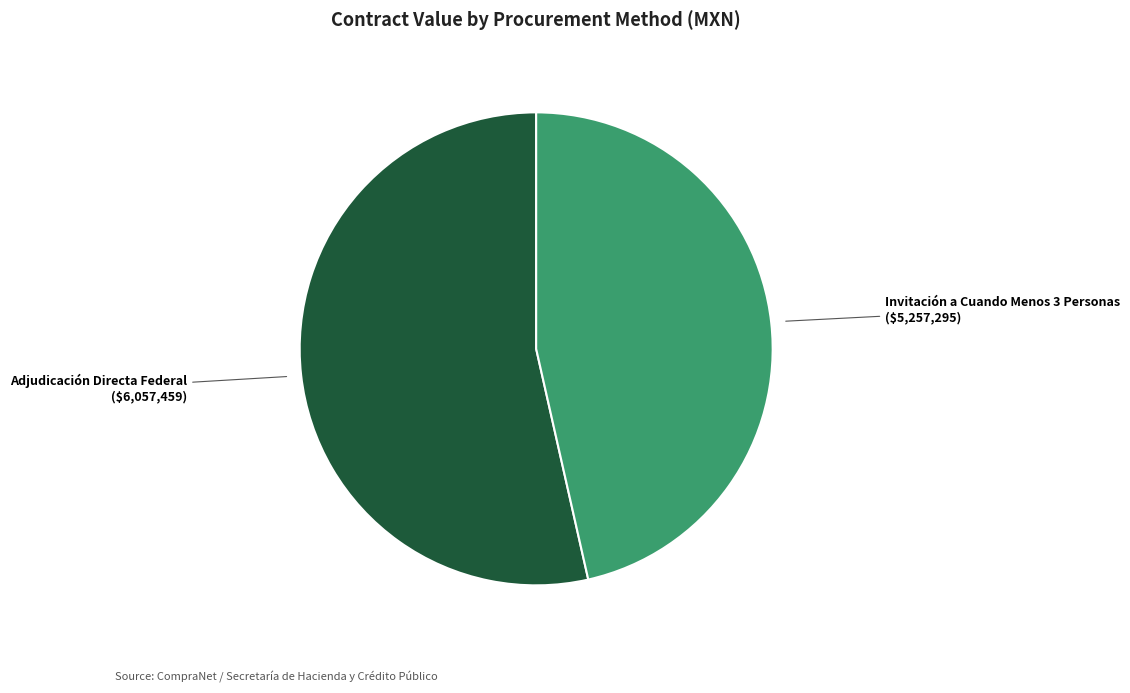

Which category has the biggest portion of the pie?

Adjudicación Directa Federal